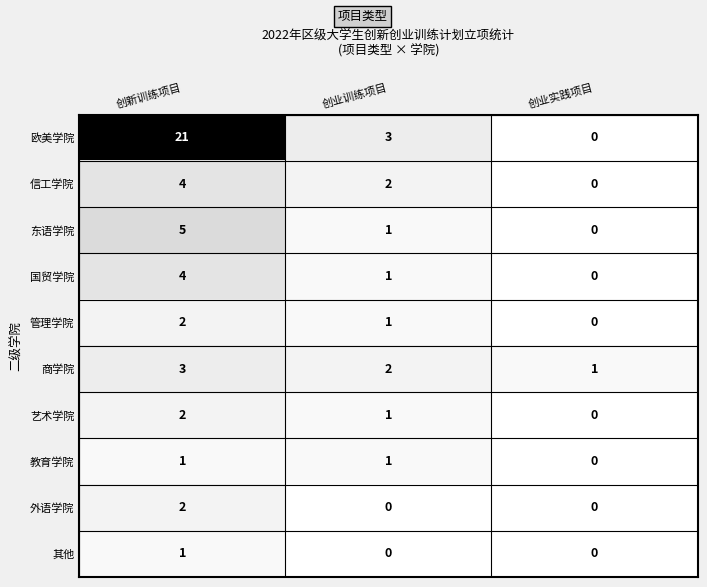

Reading left to right, extract all data points from this chart.

欧美学院: 21	3	0
信工学院: 4	2	0
东语学院: 5	1	0
国贸学院: 4	1	0
管理学院: 2	1	0
商学院: 3	2	1
艺术学院: 2	1	0
教育学院: 1	1	0
外语学院: 2	0	0
其他: 1	0	0